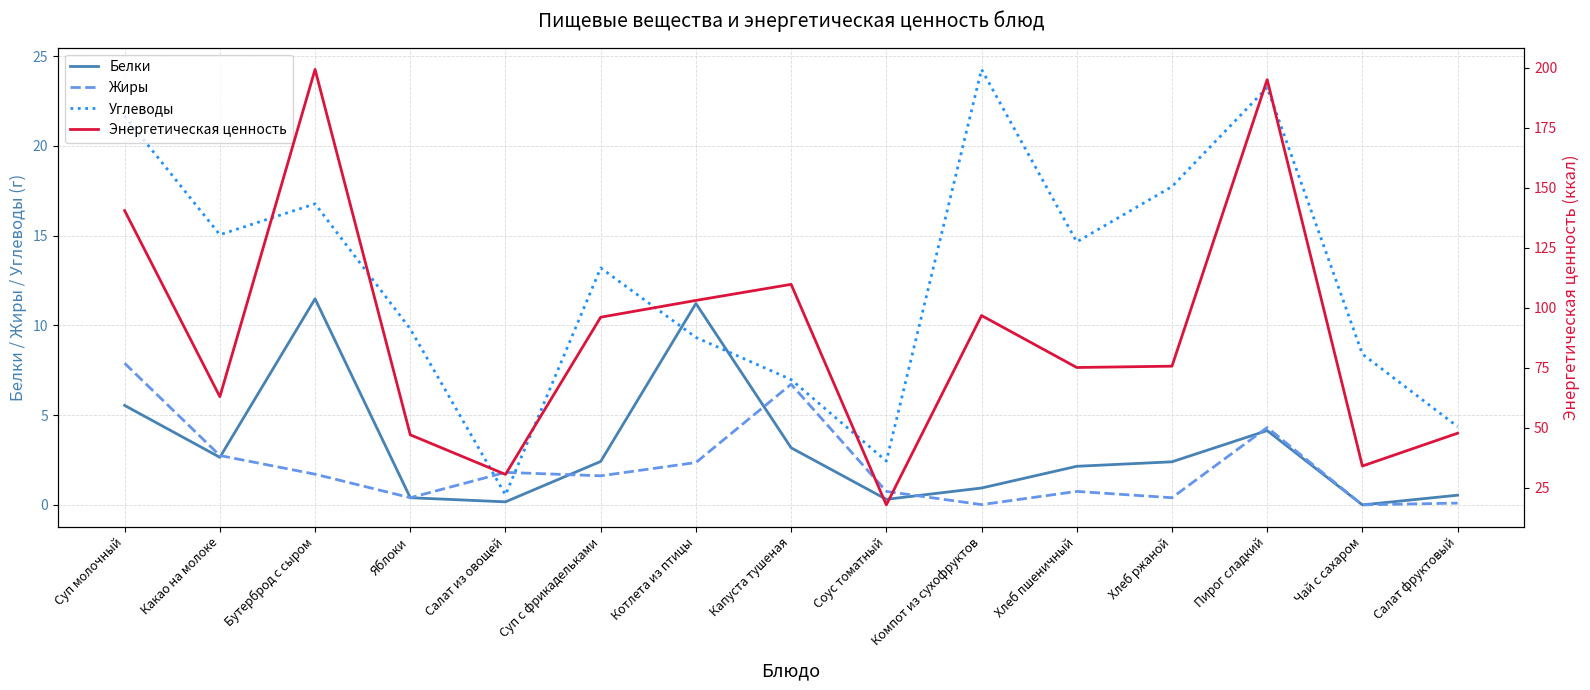

What value does the Белки series have at Котлета из птицы?

11.2